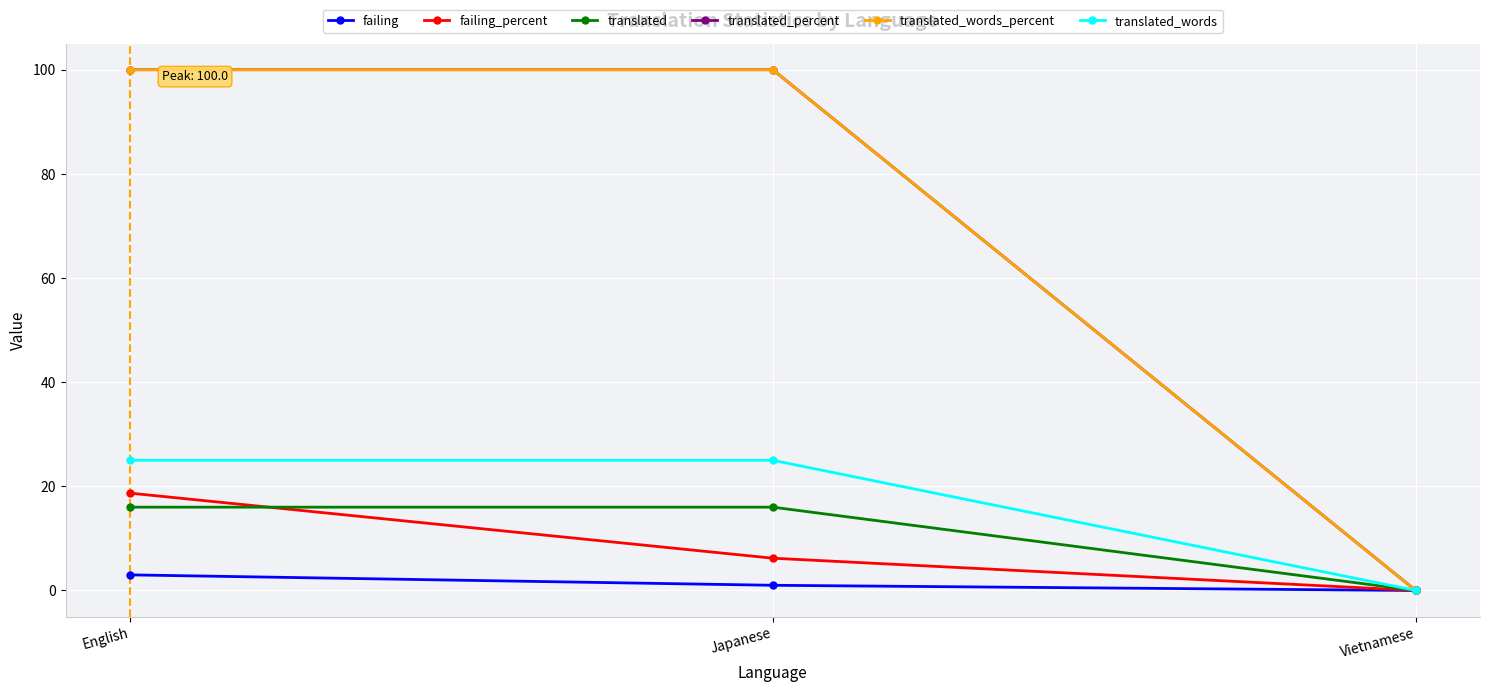

What is the label of the 2nd point from the right?

Japanese